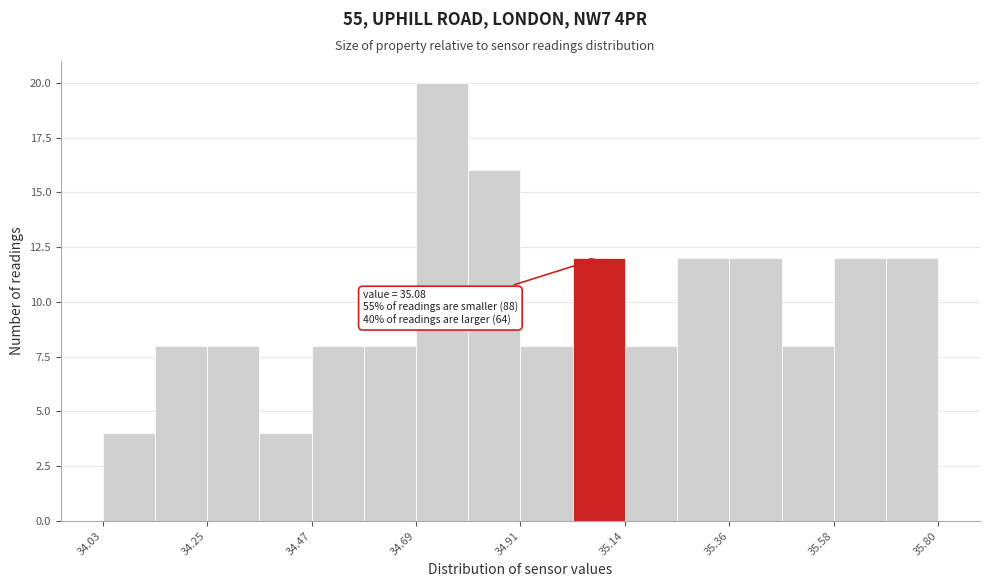

Read against the x-axis, roughly where is the centre of the tallest bar?

34.75